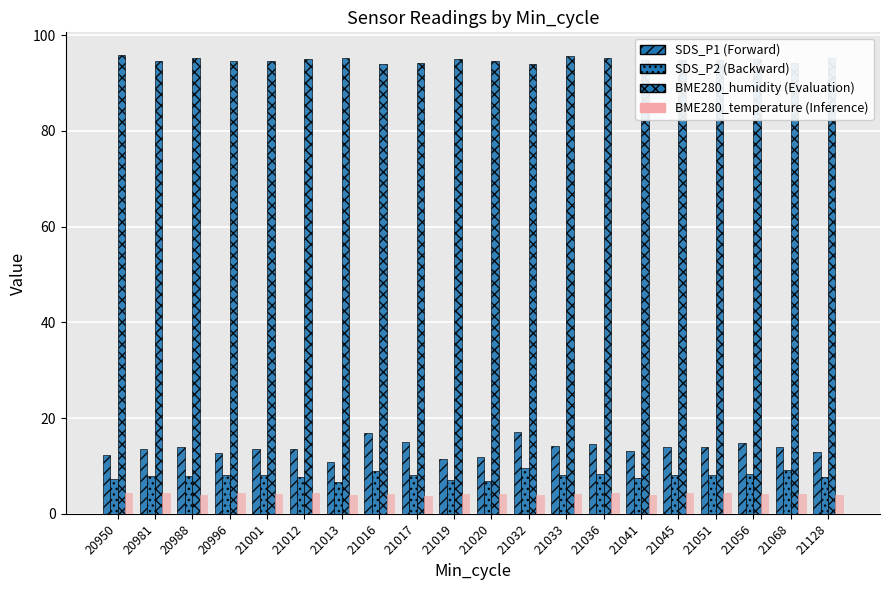

How many data points does each series have?

20